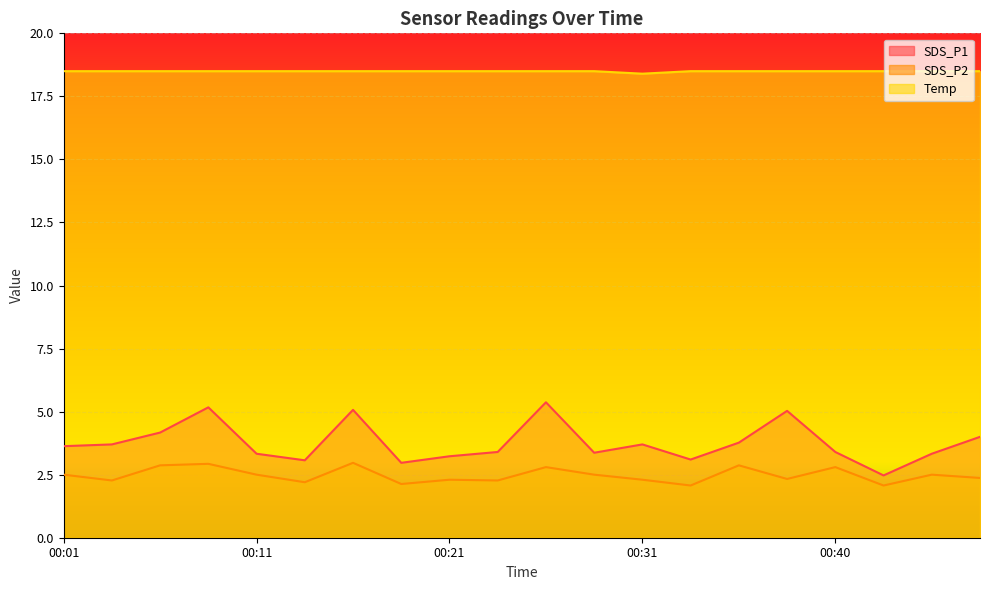

At which category does SDS_P1 reach its first local peak?

00:08